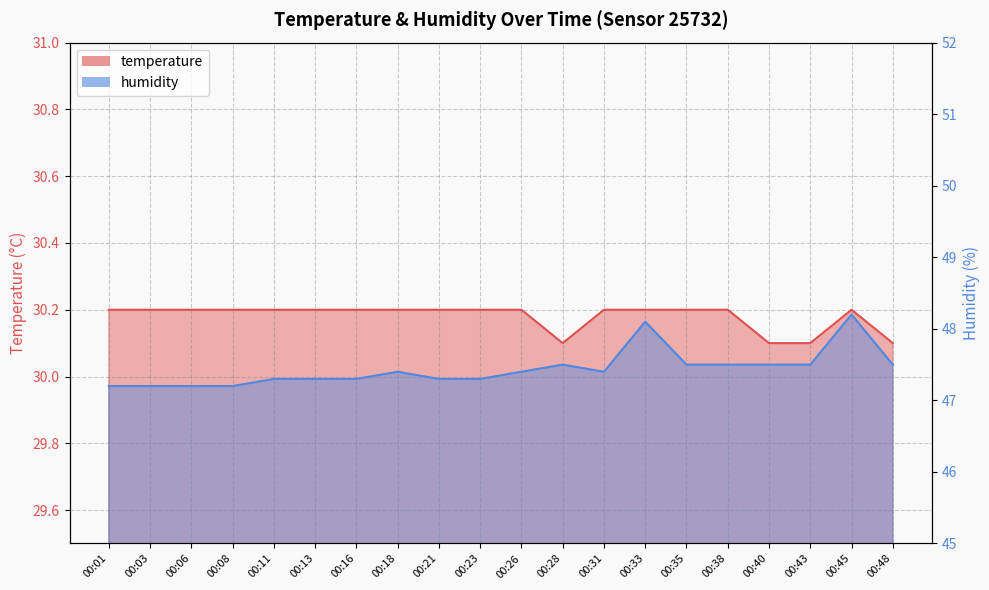

Which series has the largest total across all categories?

humidity